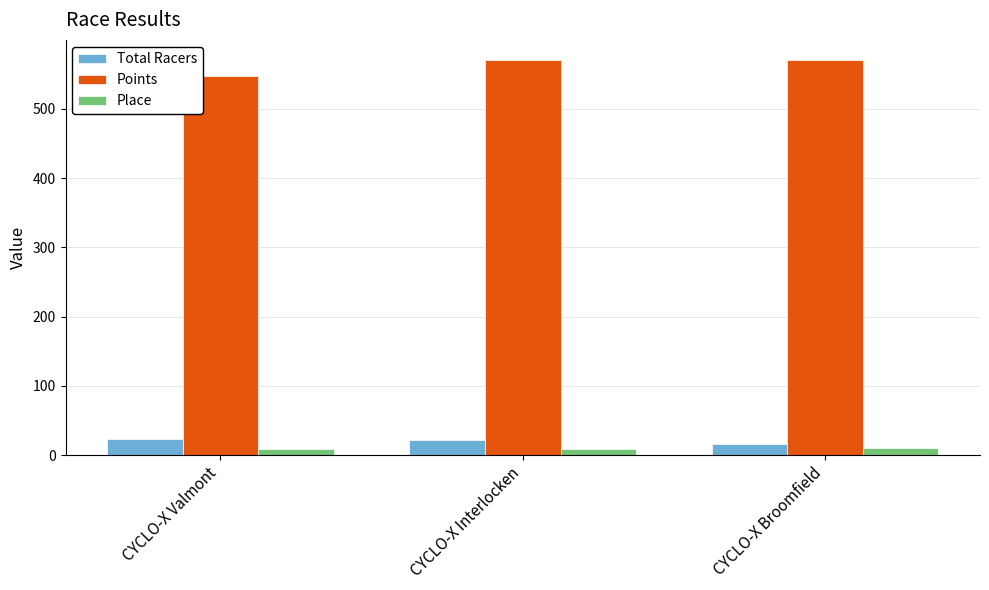

What is the minimum value for Place?

9.0